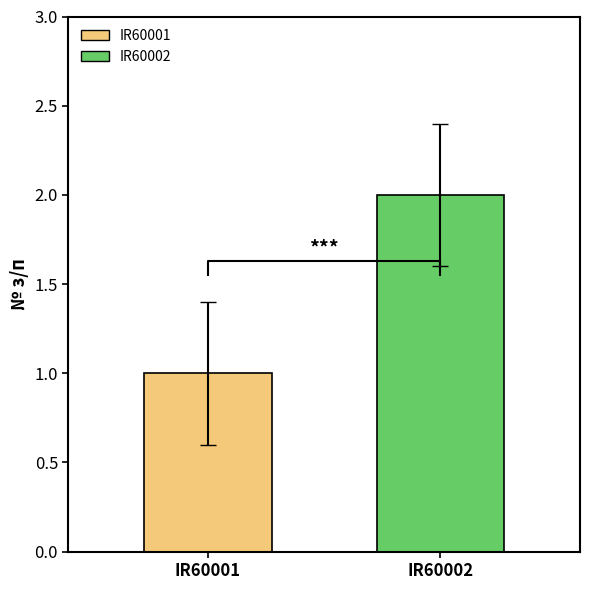

What is the maximum value shown in the chart?

2